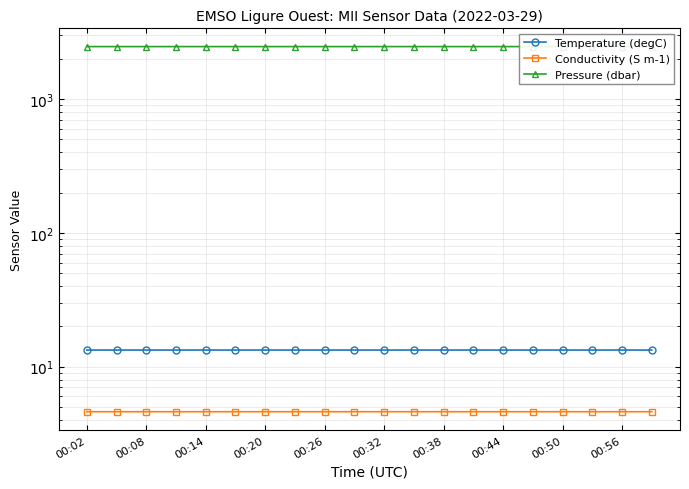

Which category has the lowest value in the Pressure (dbar) series?

00:08